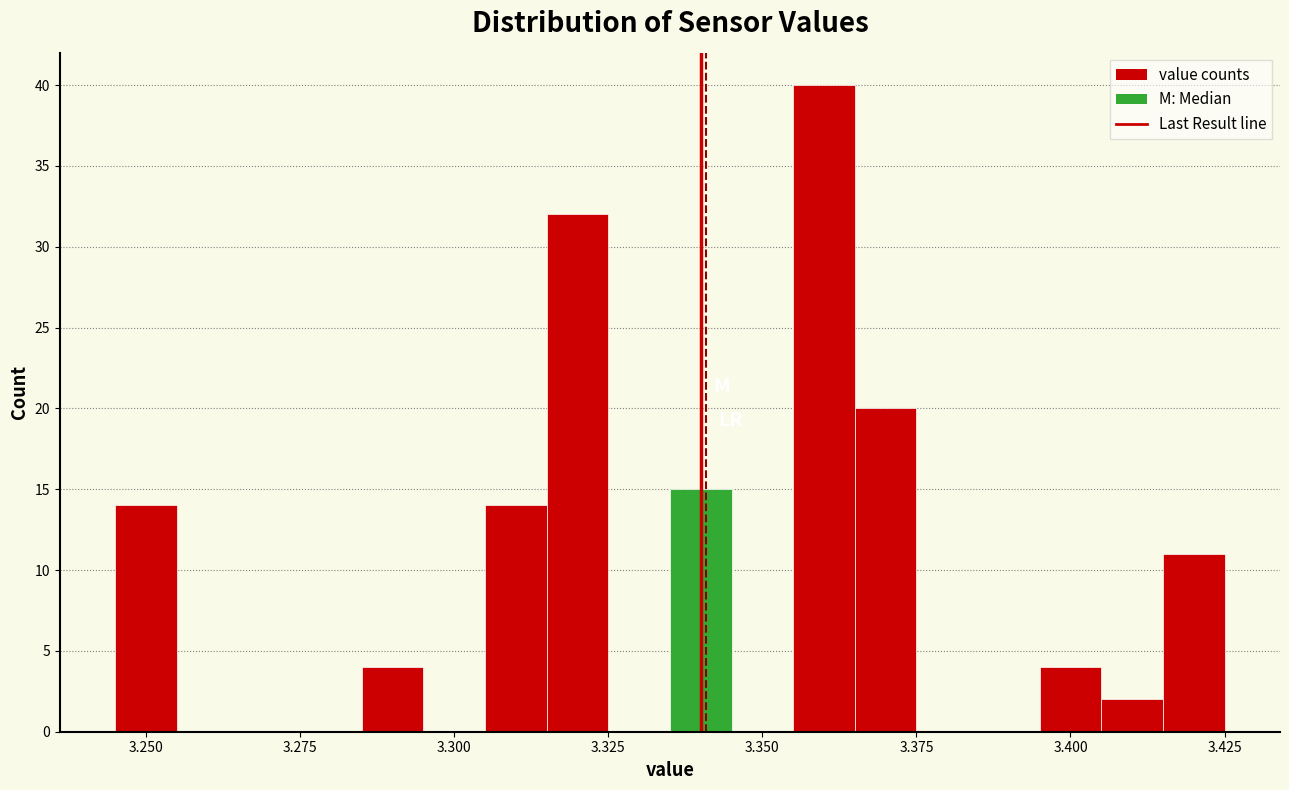

Read against the x-axis, roughly where is the centre of the tallest bar?

3.360